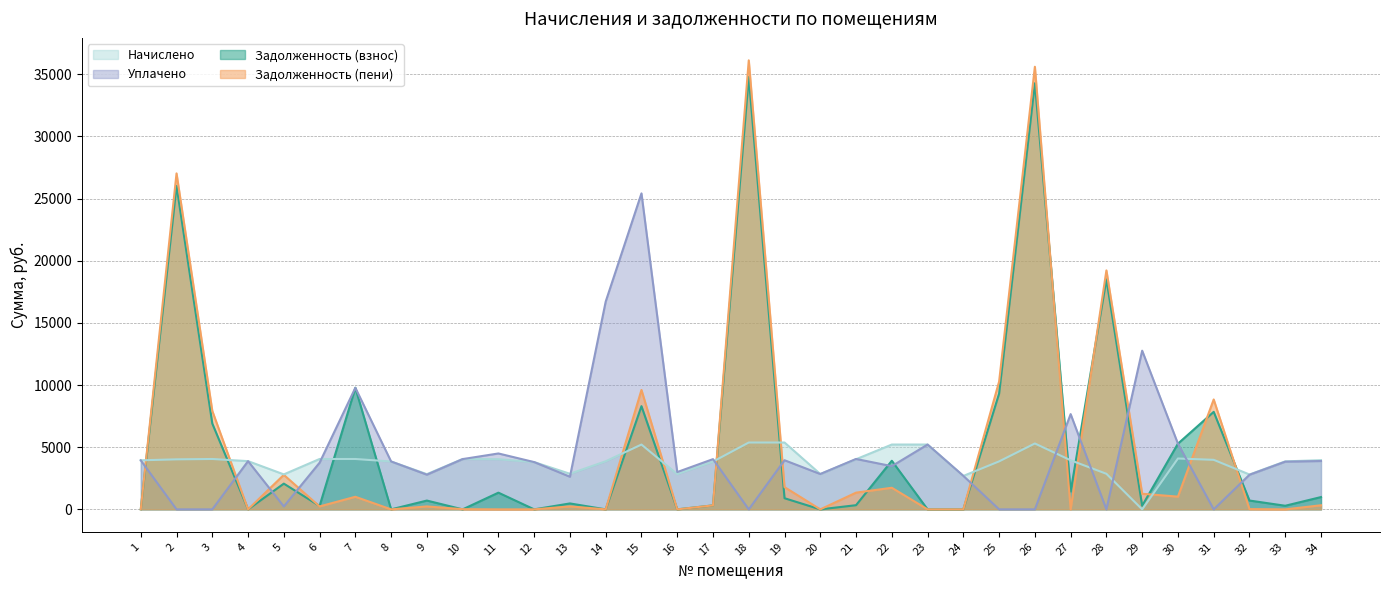

Between 2 and 8, which series saw the biggest shift?

Задолженность (пени)